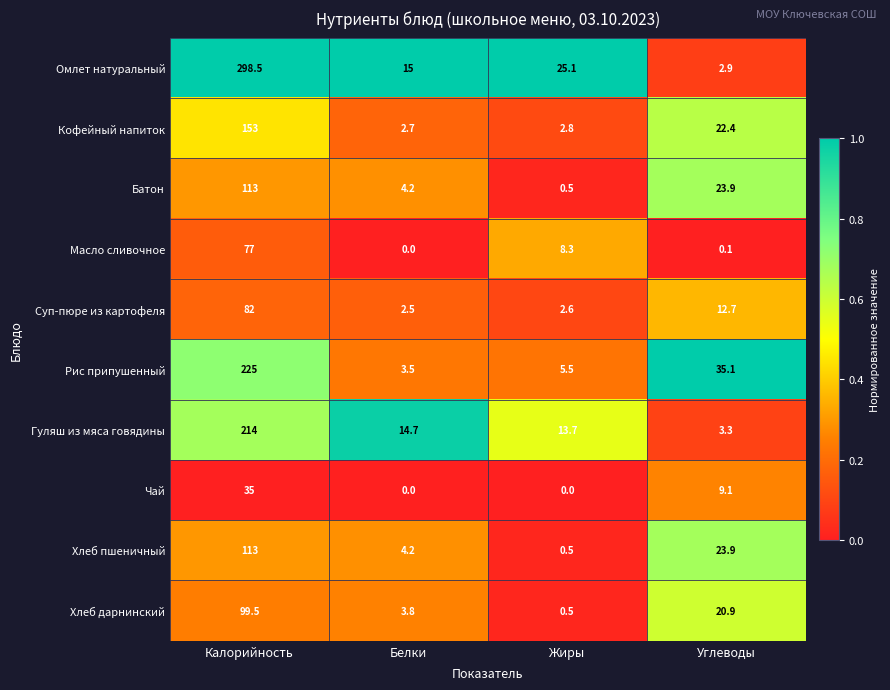

What is the total value across all series at Углеводы?

154.3